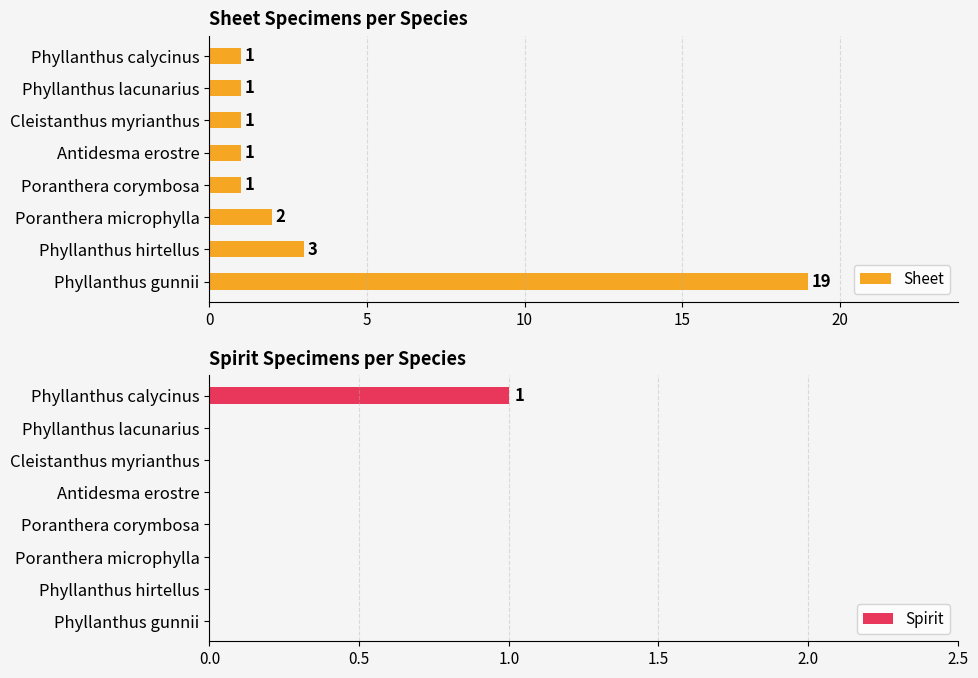

Are the bars grouped side by side (vs. stacked)?

Yes